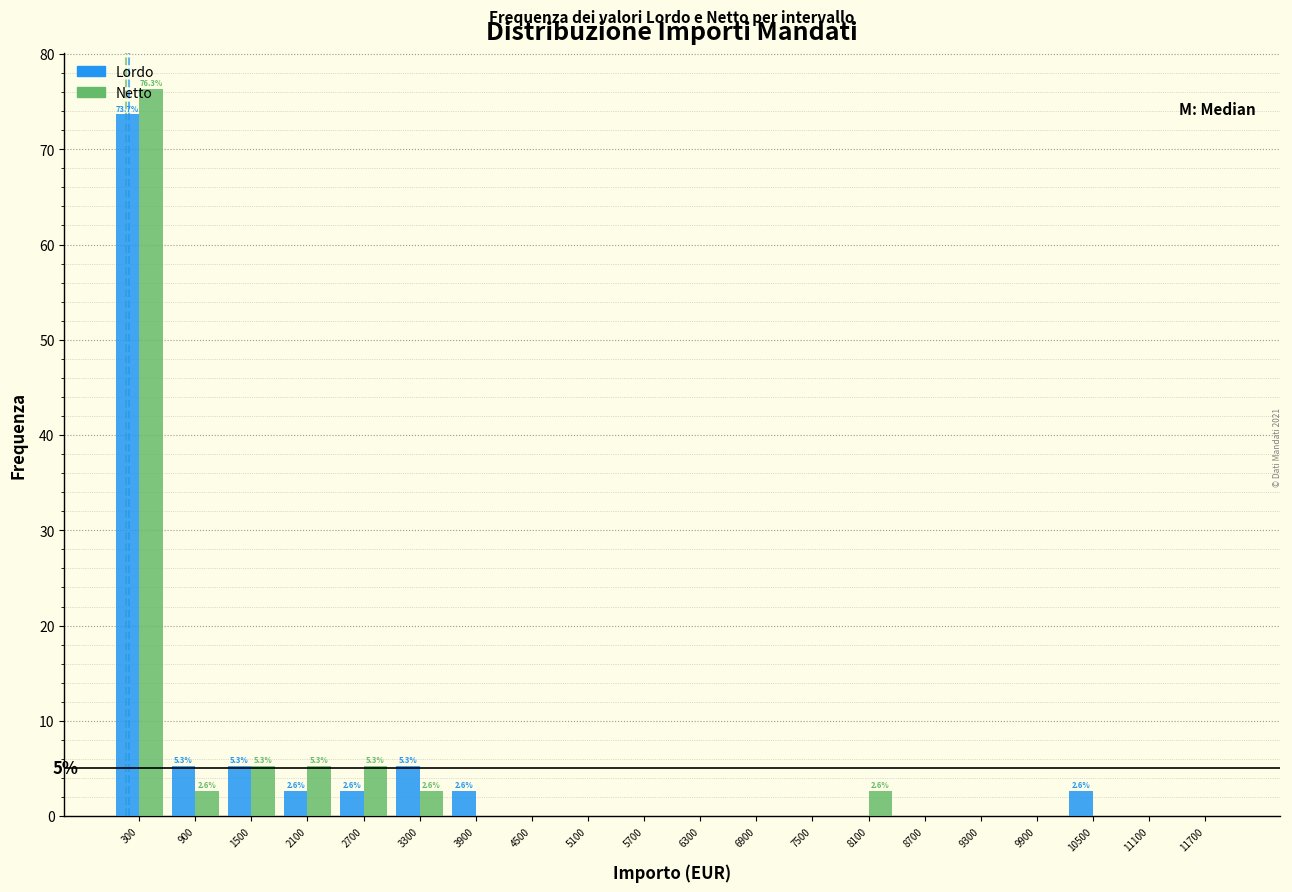

In the Lordo series, which range on the x-axis has the tallest bar?

0 to 600